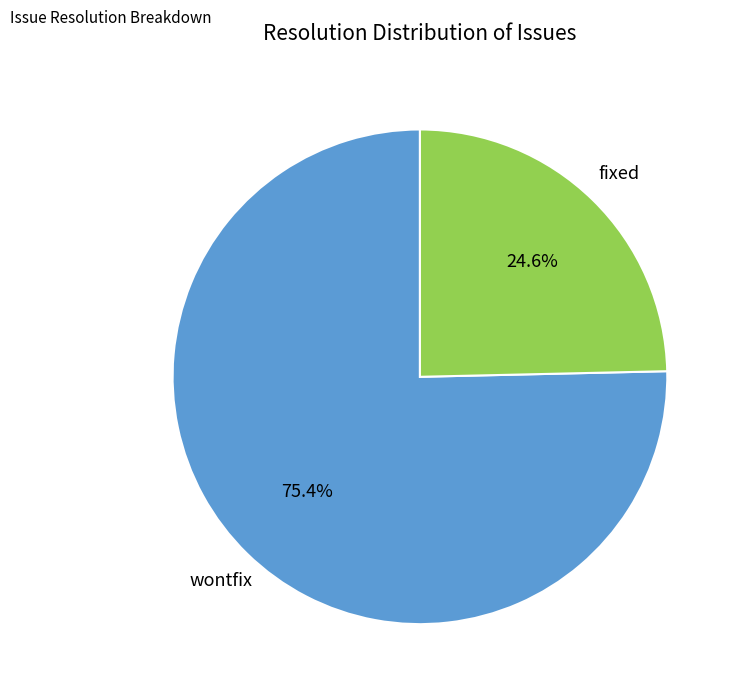

Is there any slice that represents more than half of the pie?

Yes